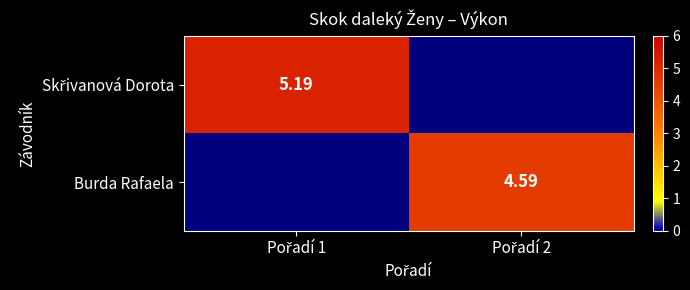

Count the Burda Rafaela values in the range 0 to 4.

1